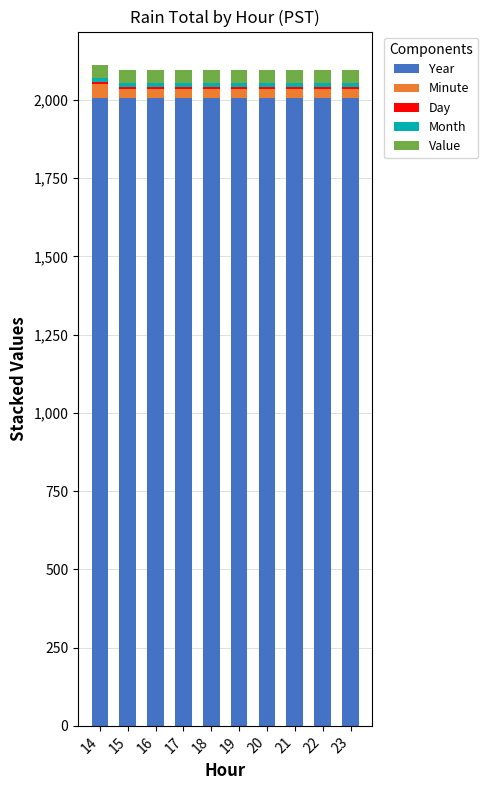

What is the maximum value for Year?

2006.0